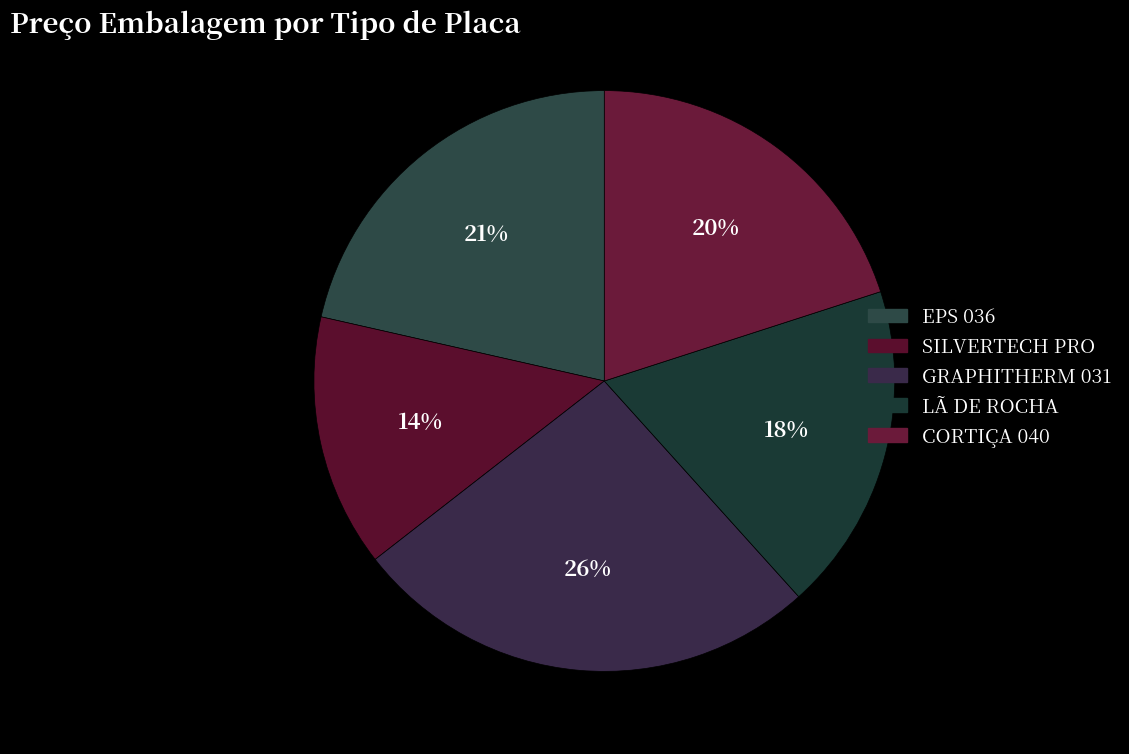

To the nearest percent, what portion does LÃ DE ROCHA represent?

18%